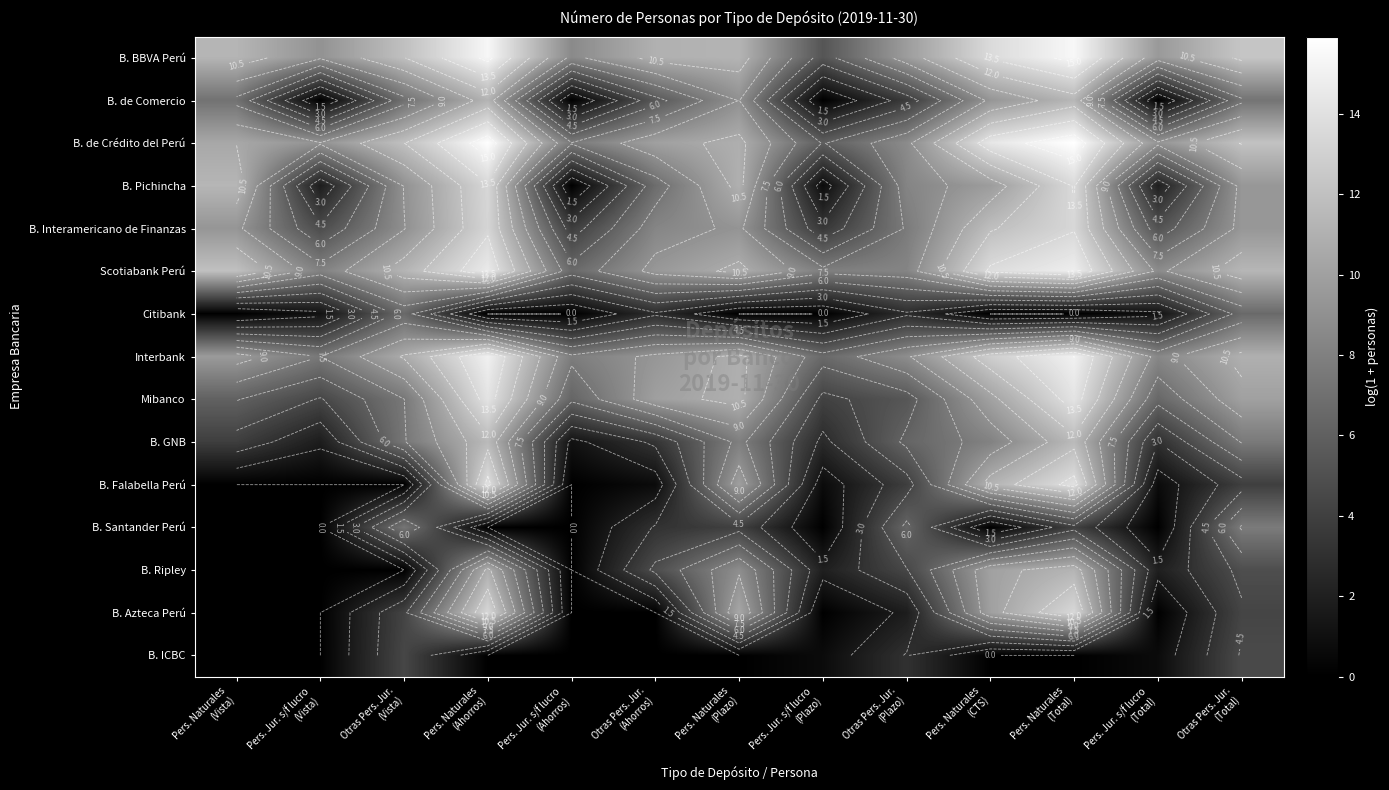

True or false: B. Interamericano de Finanzas has a value of 9.3 at Pers. Naturales (Plazo).

True